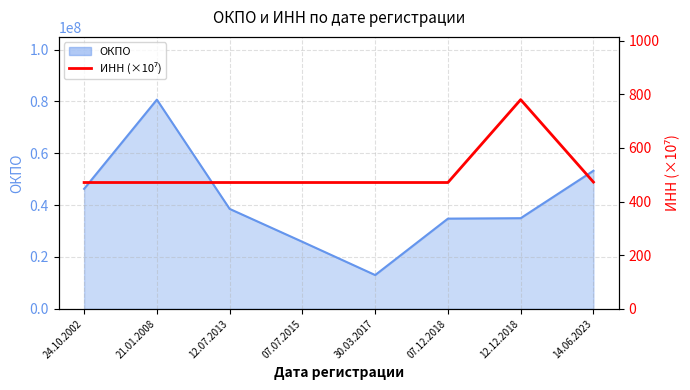

Does the chart have visible grid lines?

Yes